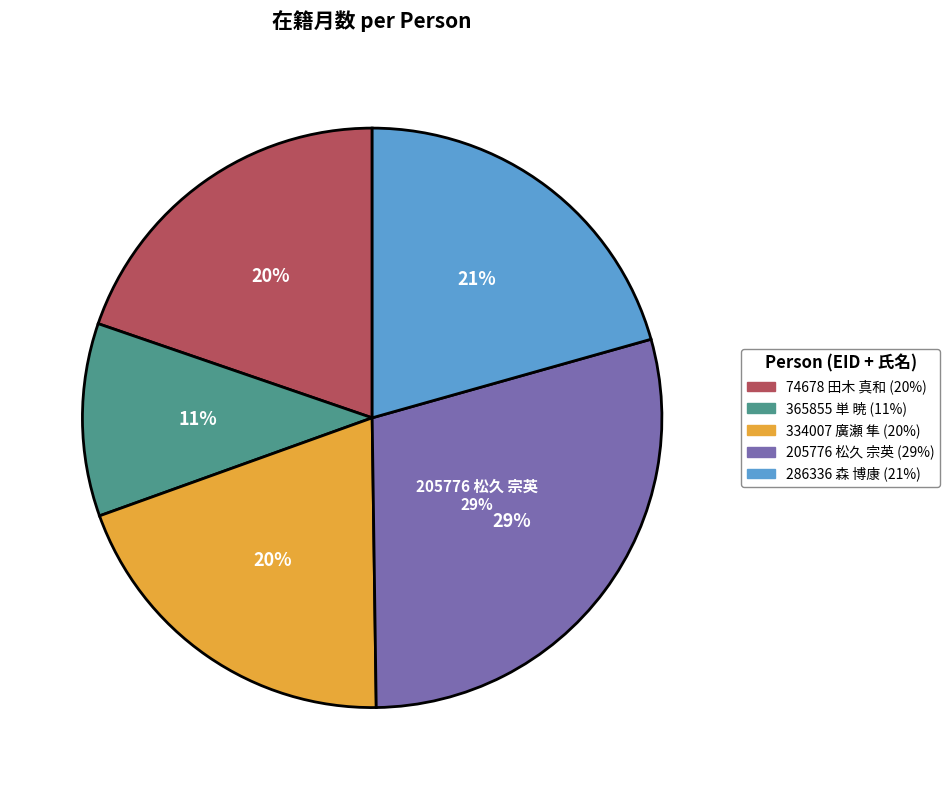

Does 334007 廣瀬 隼 represent more than half of the total?

No